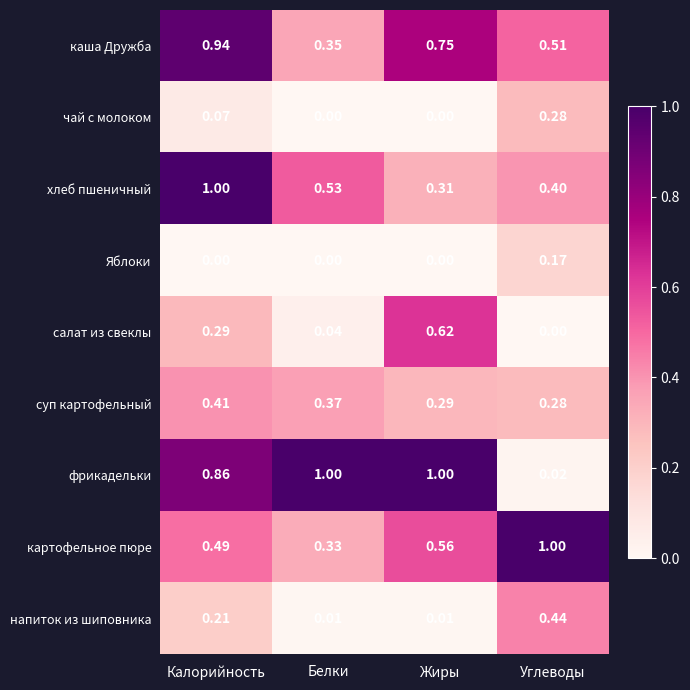

What is the total value across all series at Белки?

2.6